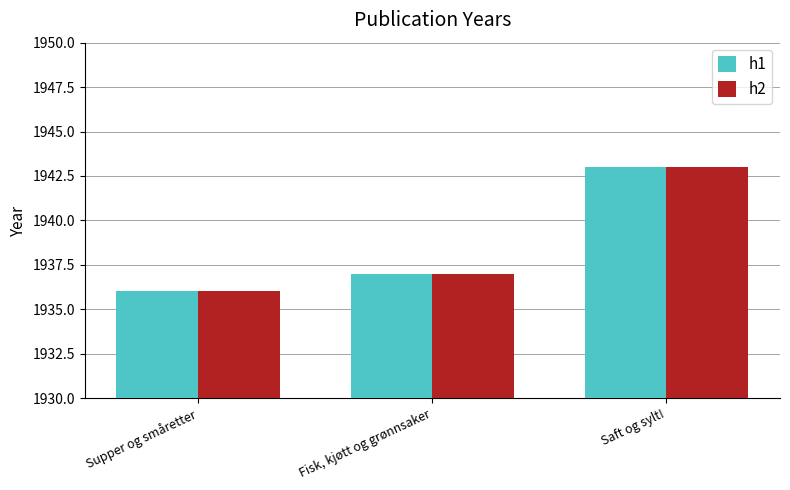

At how many categories does at least one series exceed 1940?

1